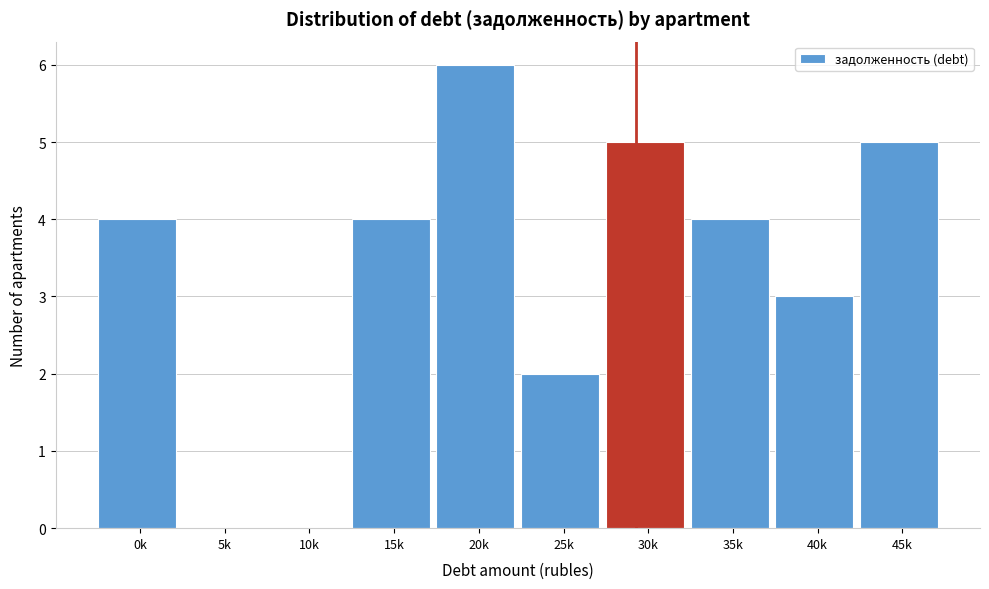

Reading right to left, list all the values displayed in this chart.

45k=5	40k=3	35k=4	30k=5	25k=2	20k=6	15k=4	10k=0	5k=0	0k=4